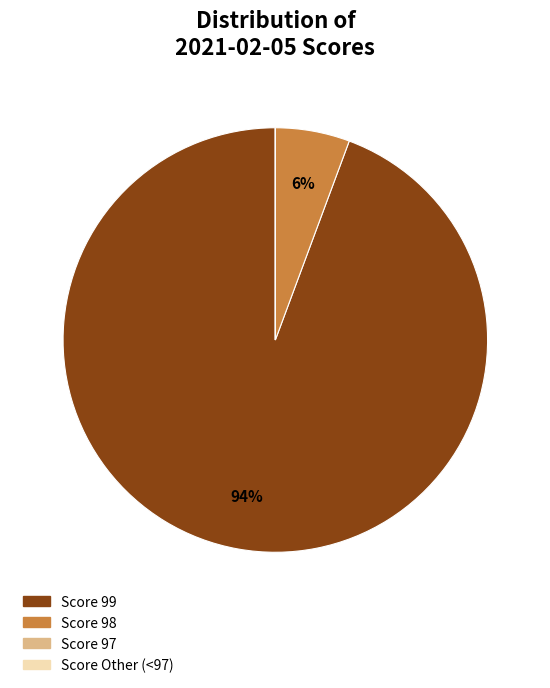

Is there any slice that represents more than half of the pie?

Yes